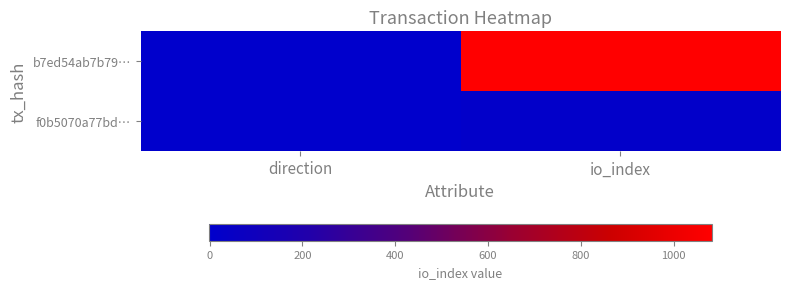

At how many categories does at least one series exceed 368?

1